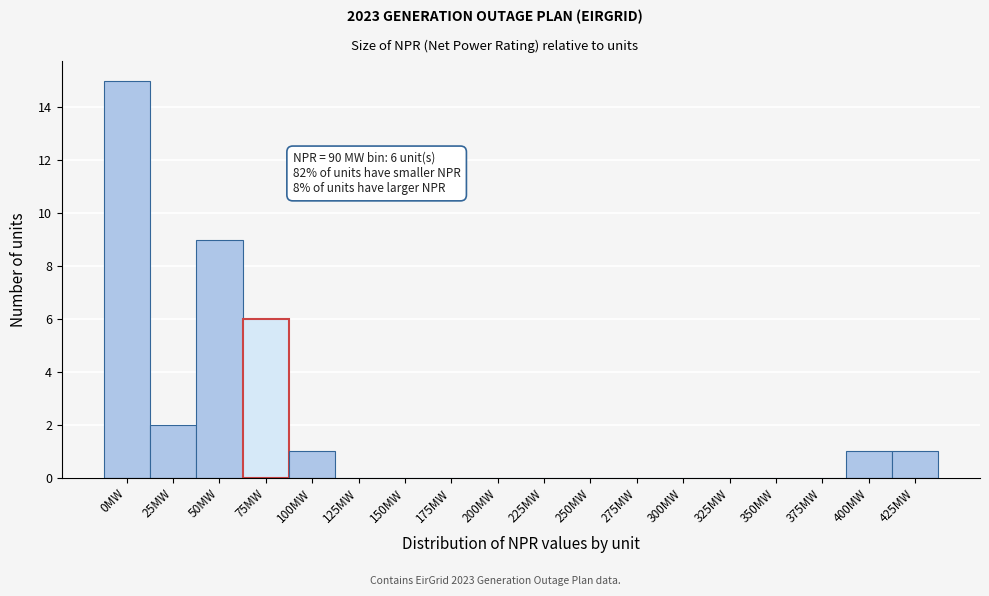

Reading right to left, list all the values displayed in this chart.

425MW=1	400MW=1	375MW=0	350MW=0	325MW=0	300MW=0	275MW=0	250MW=0	225MW=0	200MW=0	175MW=0	150MW=0	125MW=0	100MW=1	75MW=6	50MW=9	25MW=2	0MW=15